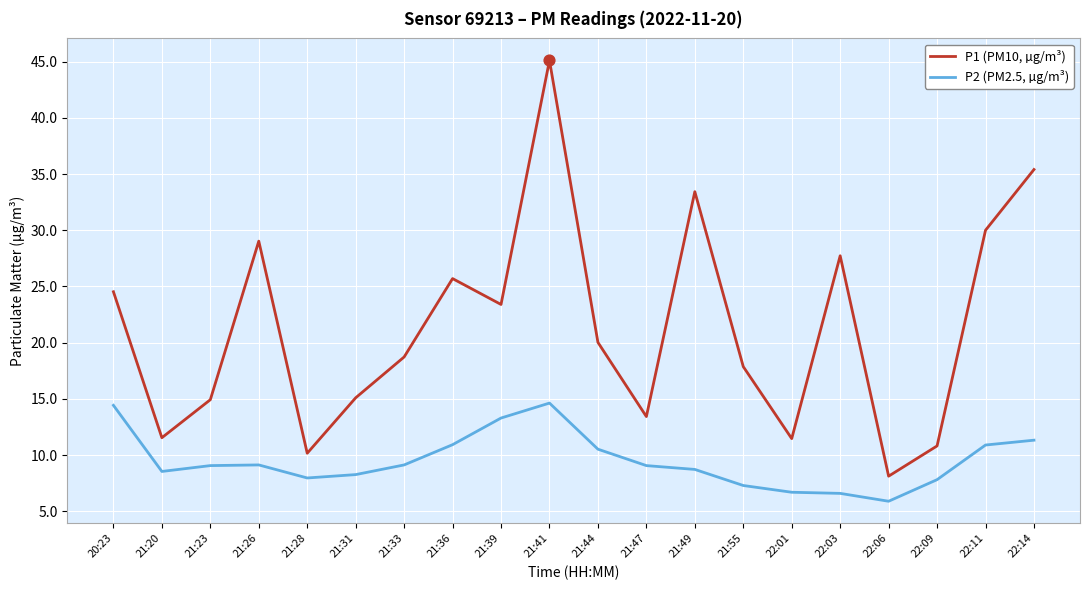

Between 20:23 and 22:06, which series saw the biggest shift?

P1 (PM10, µg/m³)